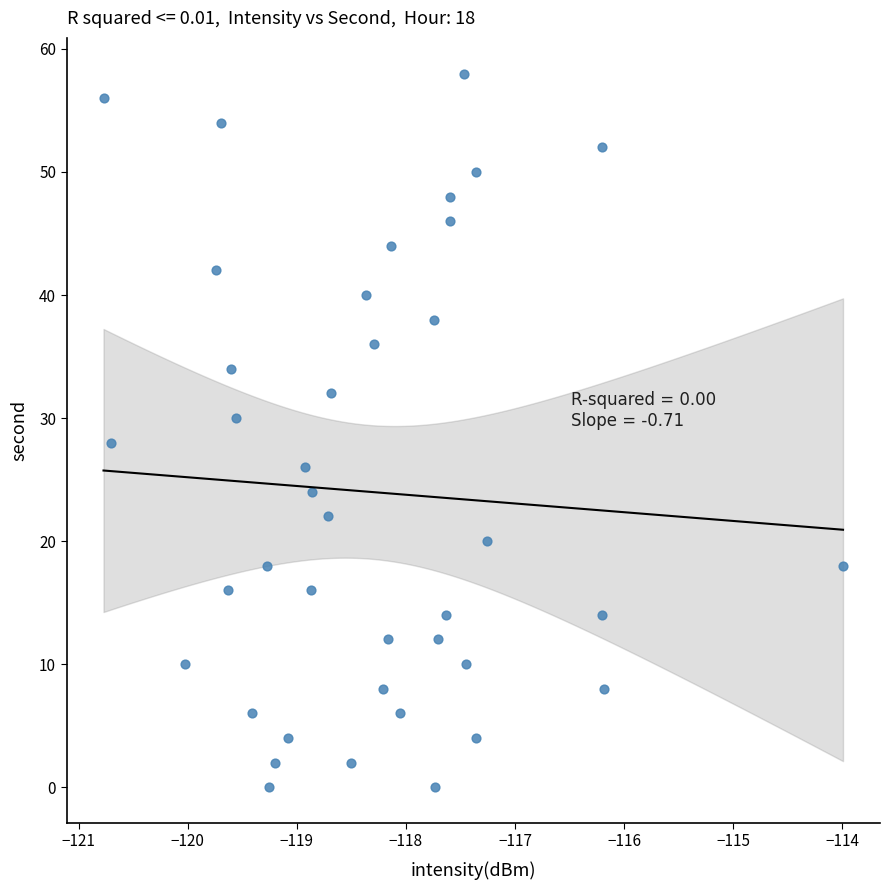

How many points are shown in the scatter plot?

40